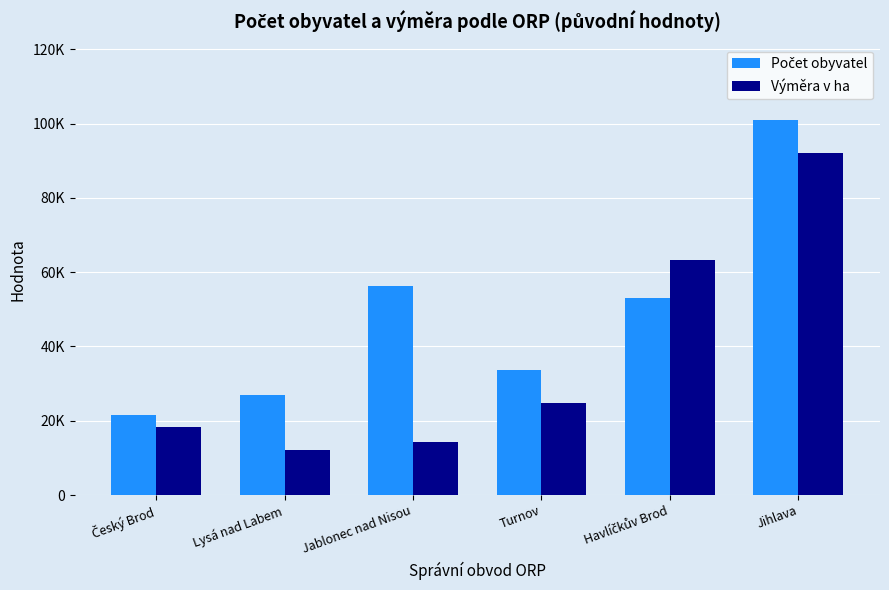

Does the chart contain stacked bars?

No